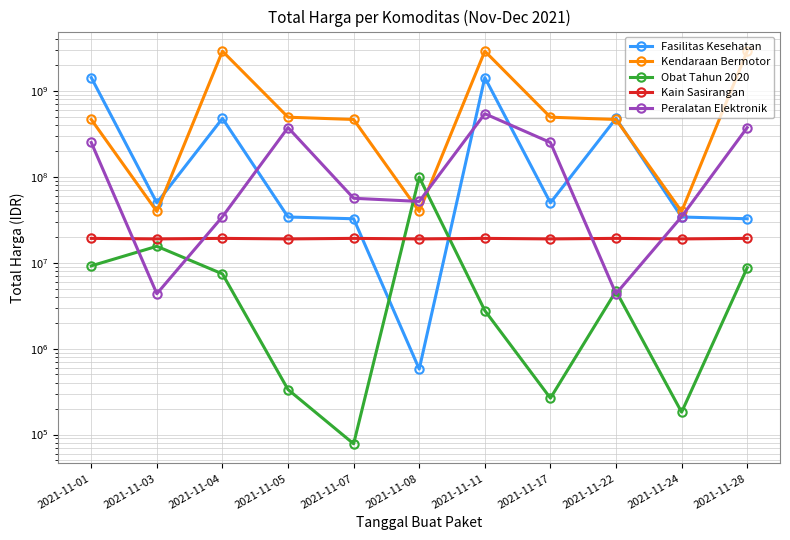

How many categories are shown in the chart?

11